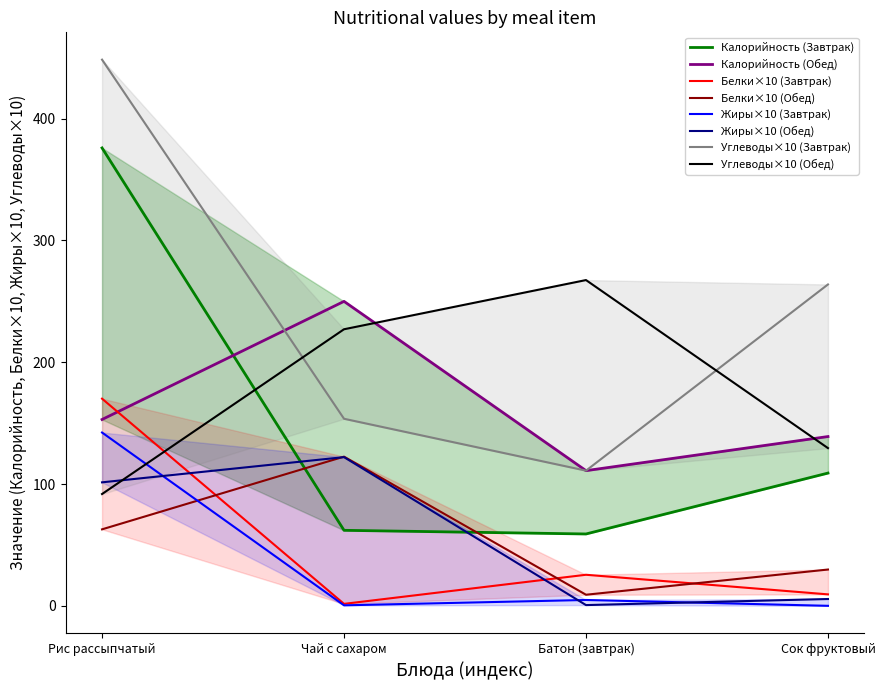

Which series has the largest range (max minus min)?

Рис рассыпчатый (Завтрак)